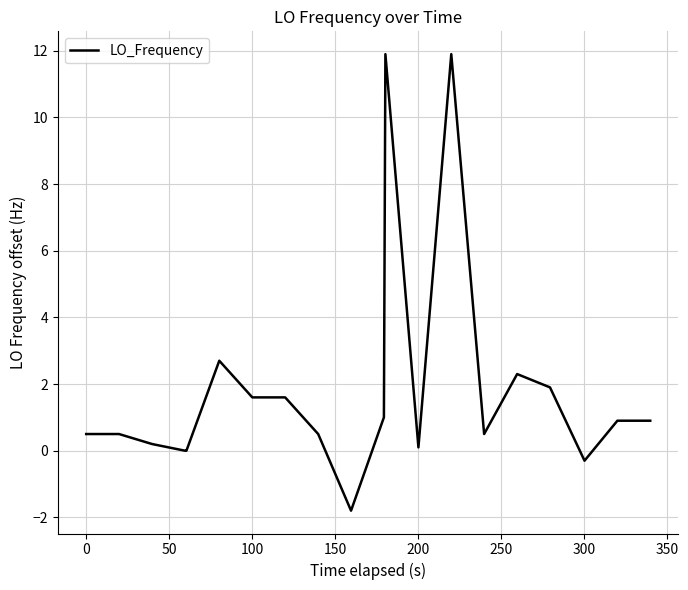

What is the maximum value shown in the chart?

11.9